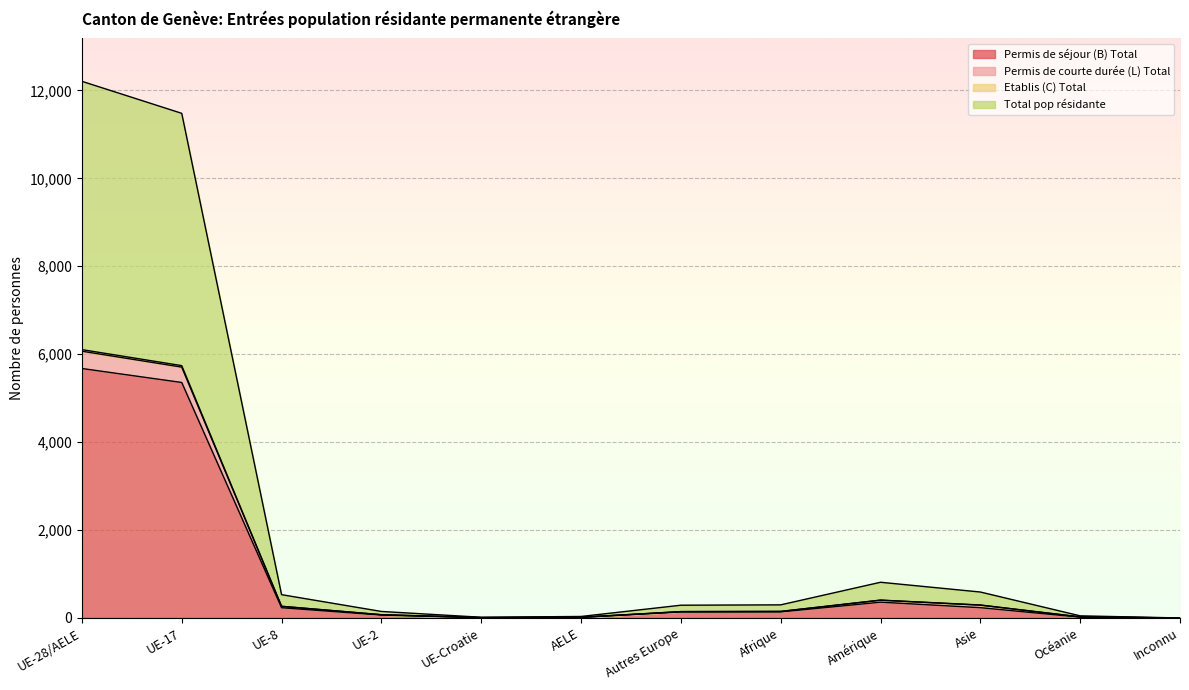

Which category has the highest value in the Permis de séjour (B) Total series?

UE-28/AELE